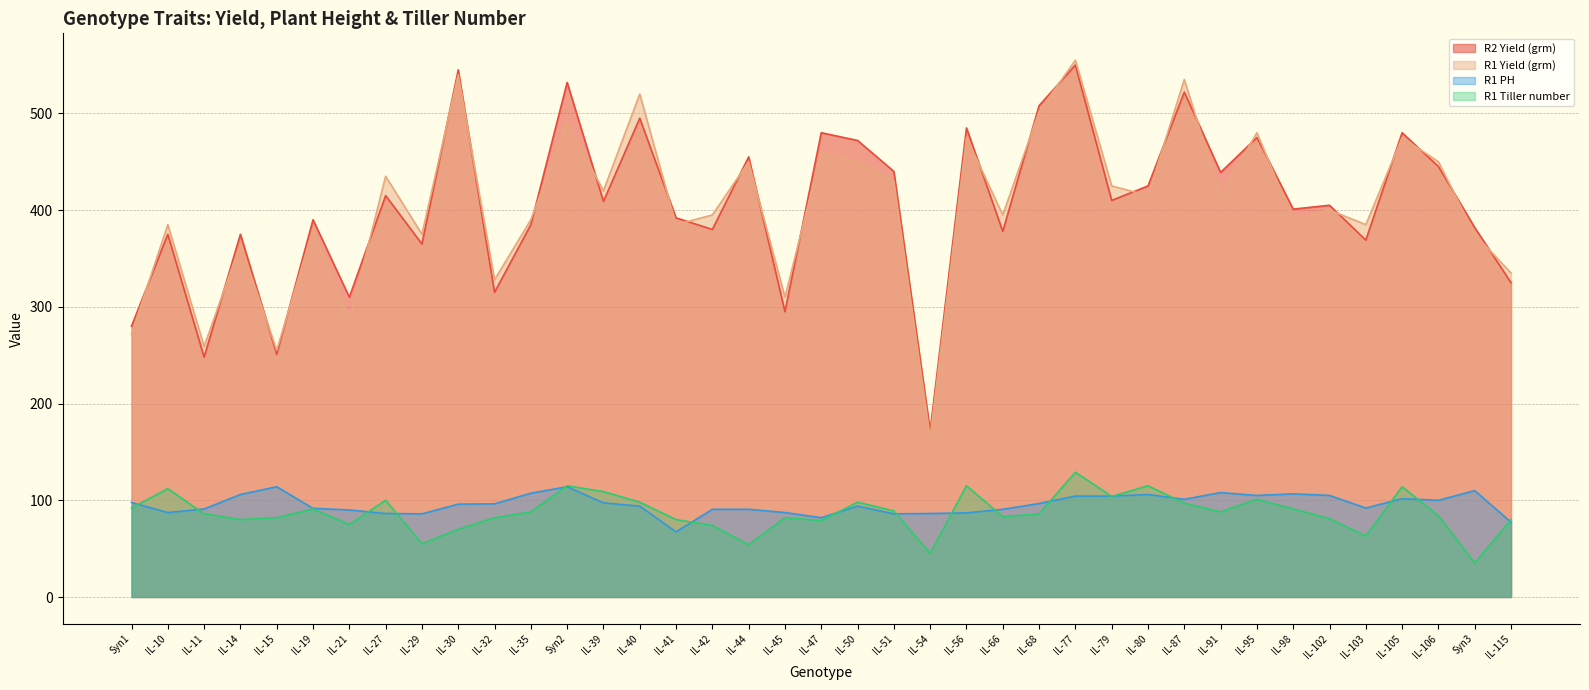

At which category is the sum across all series the highest?

IL-77